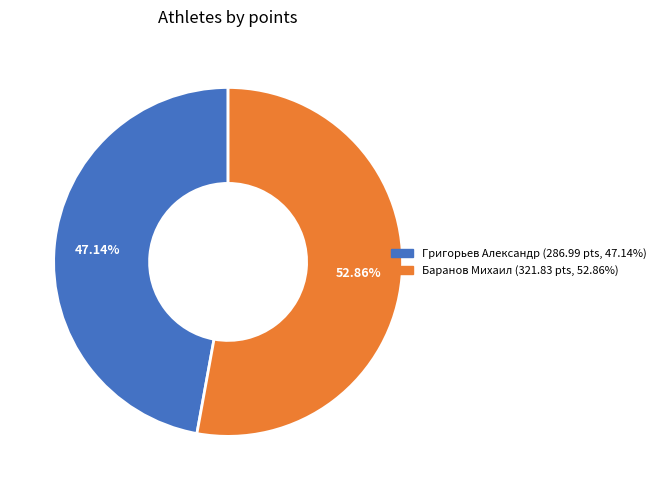

What portion of the pie excludes Баранов Михаил?

47.1%